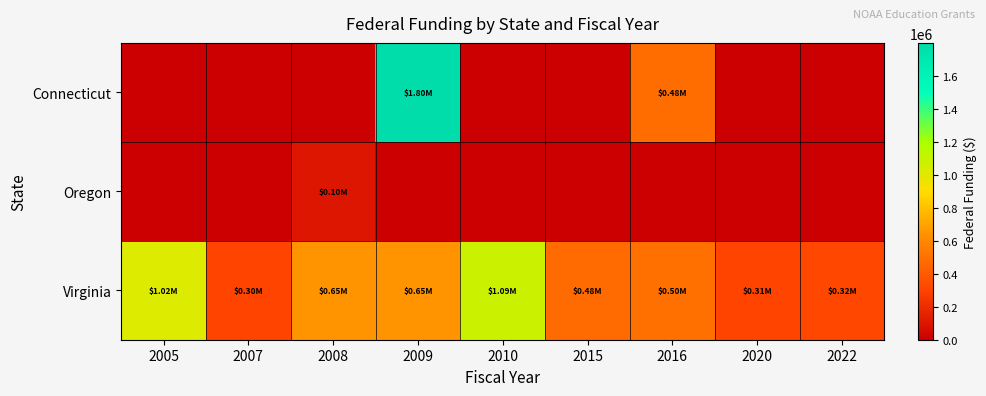

At which category is the sum across all series the highest?

2009